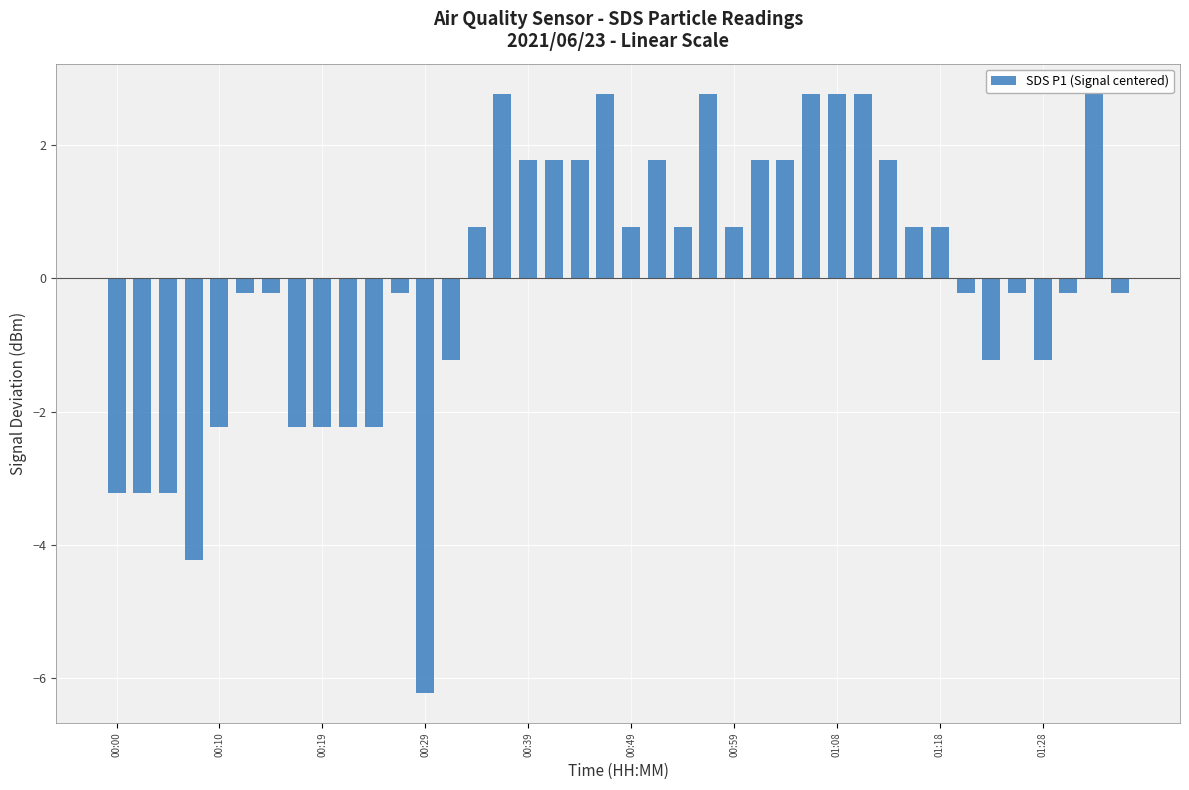

What is the value of the 5th bar from the left?

-2.2